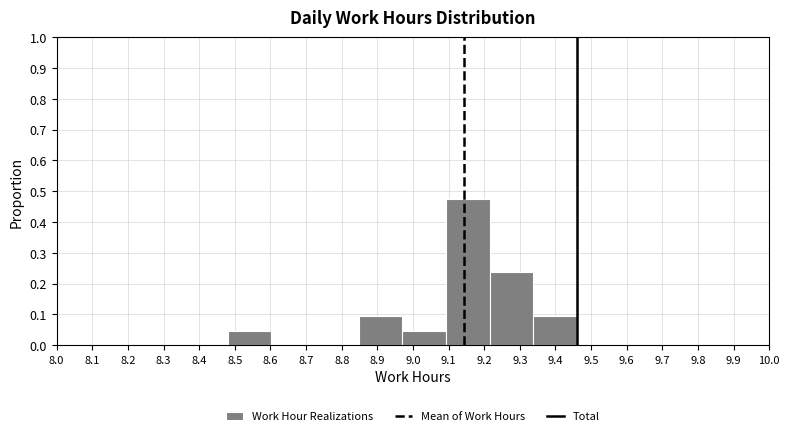

What is the height of the bar covering 8.97 to 9.09 on the x-axis? Neither the bar edges nor the heights are printed on the chart, so give them approximately, as read against the axes.

0.05